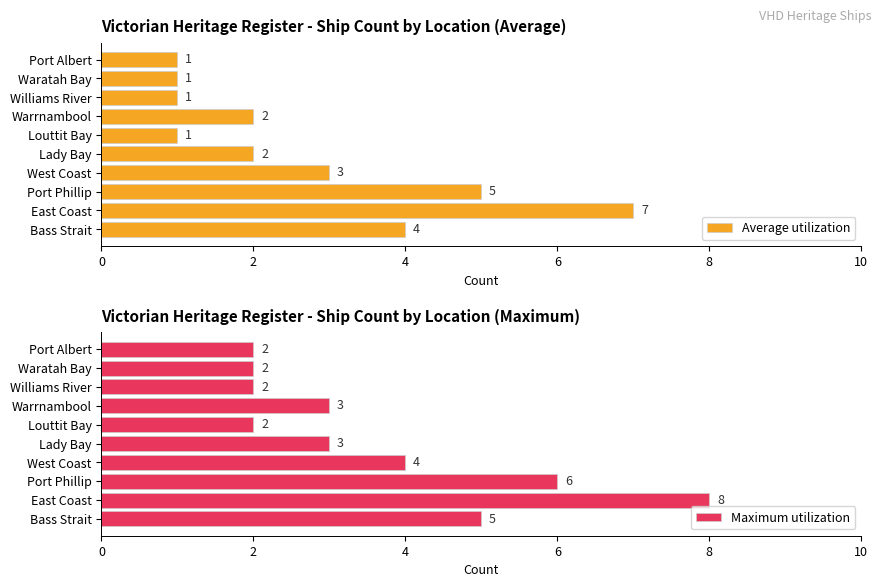

Which category has the highest value in the Average utilization series?

East Coast